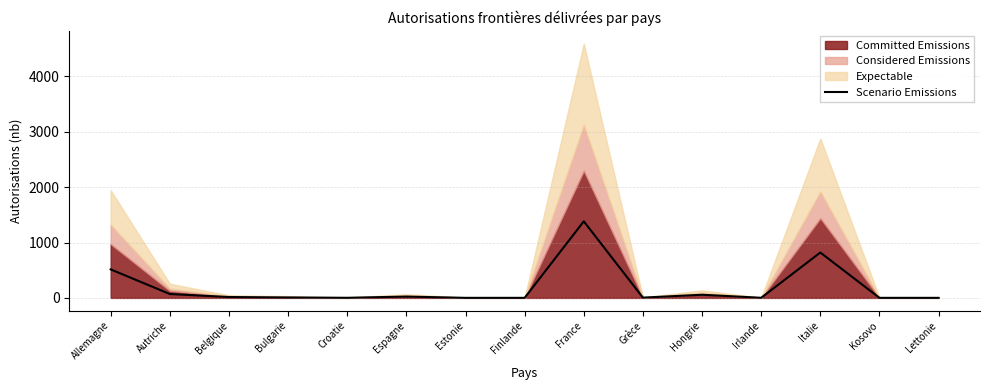

How many categories are shown in the chart?

15